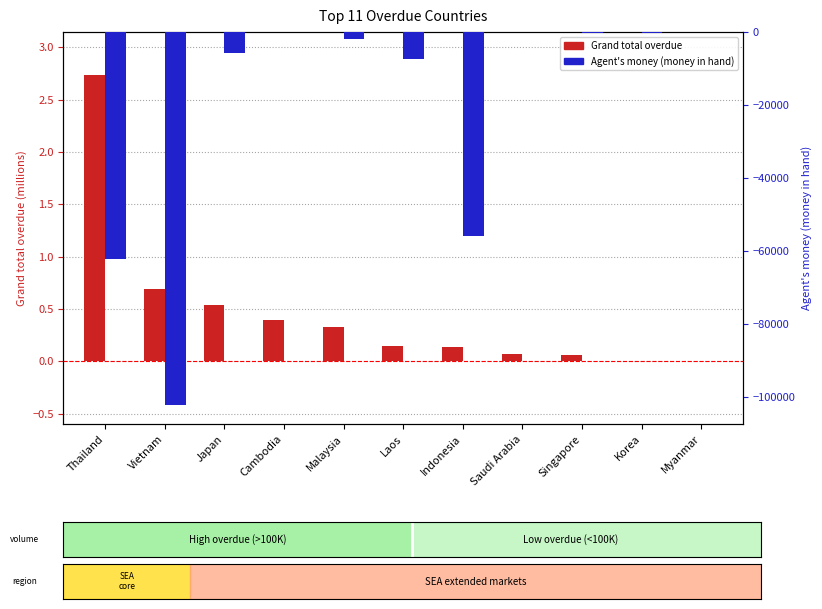

Does the chart contain any negative values?

Yes